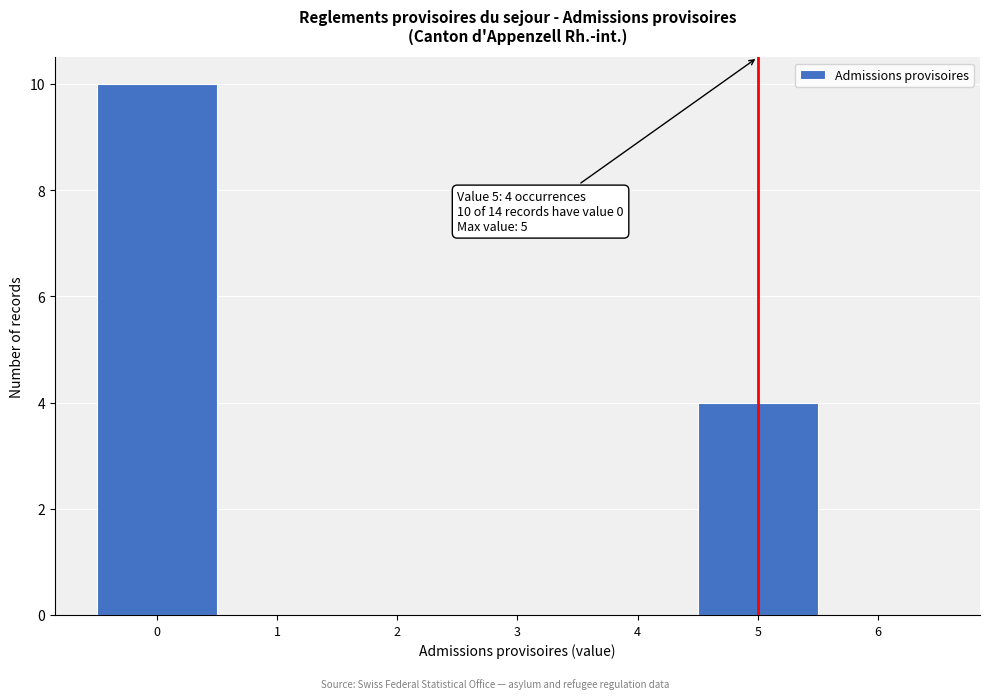

Which range on the x-axis has the tallest bar?

-0.5 to 0.5